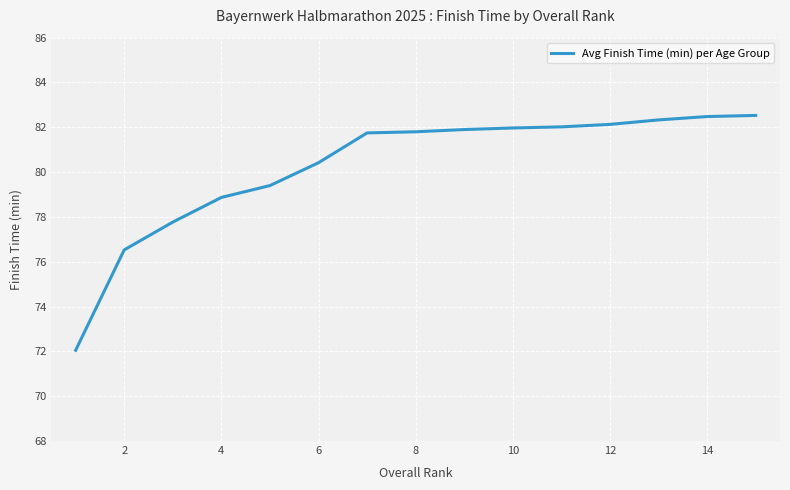

What is the maximum value shown in the chart?

82.5